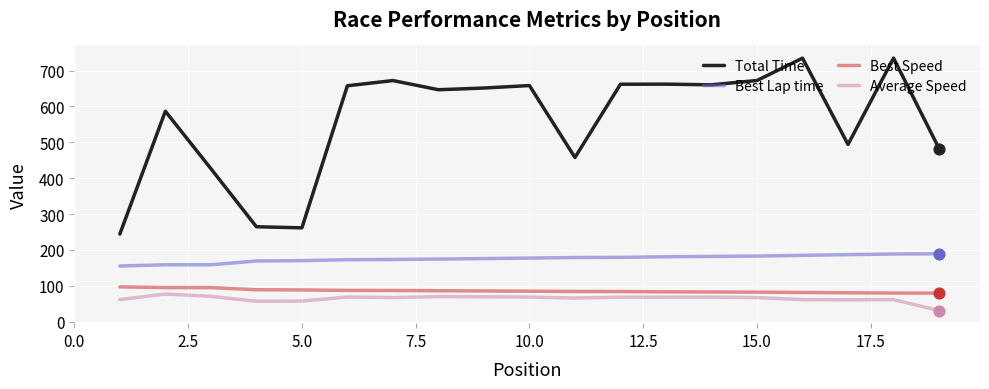

At how many categories does at least one series exceed 126?

19